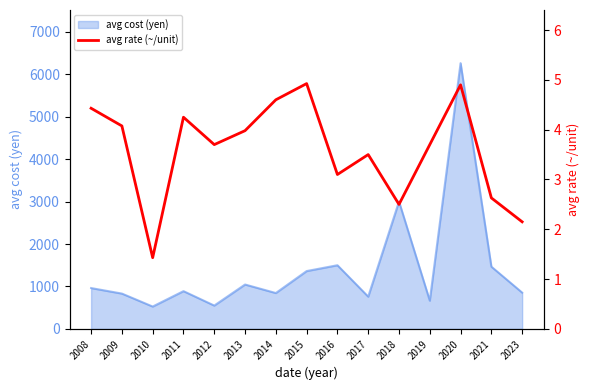

How many lines are shown in the chart?

1